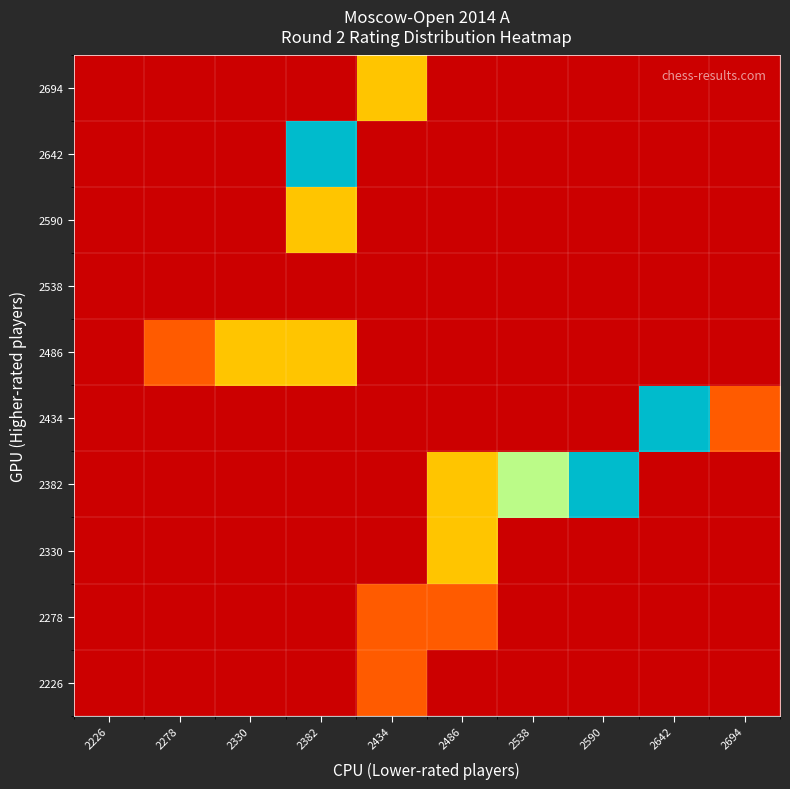

Reading left to right, list all the values displayed in this chart.

2226: 2226=0	2278=0	2330=0	2382=0	2434=1	2486=0	2538=0	2590=0	2642=0	2694=0
2278: 2226=0	2278=0	2330=0	2382=0	2434=1	2486=1	2538=0	2590=0	2642=0	2694=0
2330: 2226=0	2278=0	2330=0	2382=0	2434=0	2486=2	2538=0	2590=0	2642=0	2694=0
2382: 2226=0	2278=0	2330=0	2382=0	2434=0	2486=2	2538=3	2590=5	2642=0	2694=0
2434: 2226=0	2278=0	2330=0	2382=0	2434=0	2486=0	2538=0	2590=0	2642=5	2694=1
2486: 2226=0	2278=1	2330=2	2382=2	2434=0	2486=0	2538=0	2590=0	2642=0	2694=0
2538: 2226=0	2278=0	2330=0	2382=0	2434=0	2486=0	2538=0	2590=0	2642=0	2694=0
2590: 2226=0	2278=0	2330=0	2382=2	2434=0	2486=0	2538=0	2590=0	2642=0	2694=0
2642: 2226=0	2278=0	2330=0	2382=5	2434=0	2486=0	2538=0	2590=0	2642=0	2694=0
2694: 2226=0	2278=0	2330=0	2382=0	2434=2	2486=0	2538=0	2590=0	2642=0	2694=0